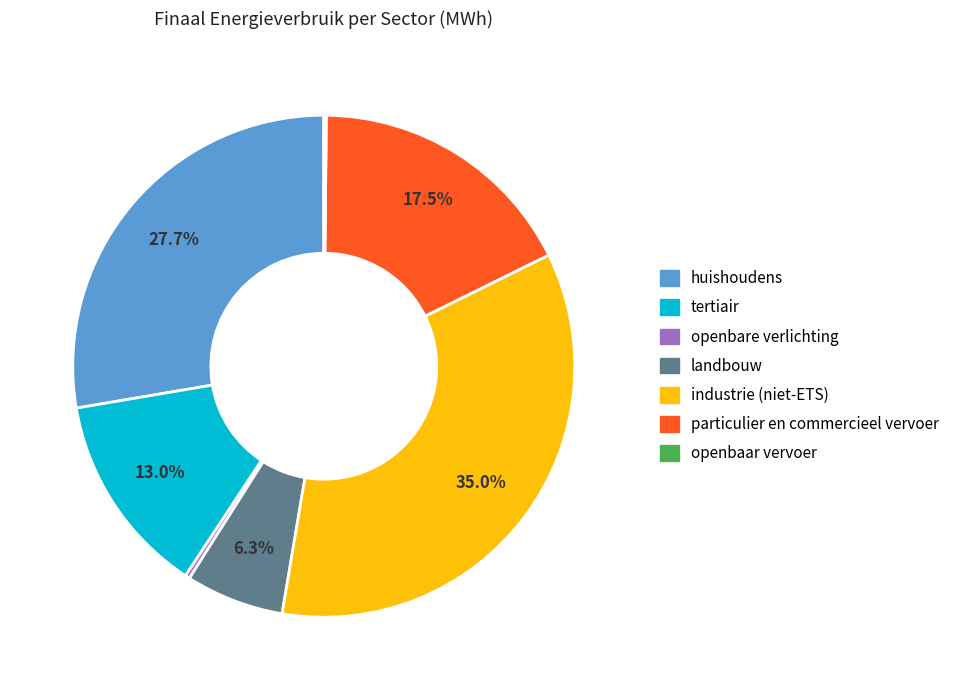

Which slice is the largest?

industrie (niet-ETS)